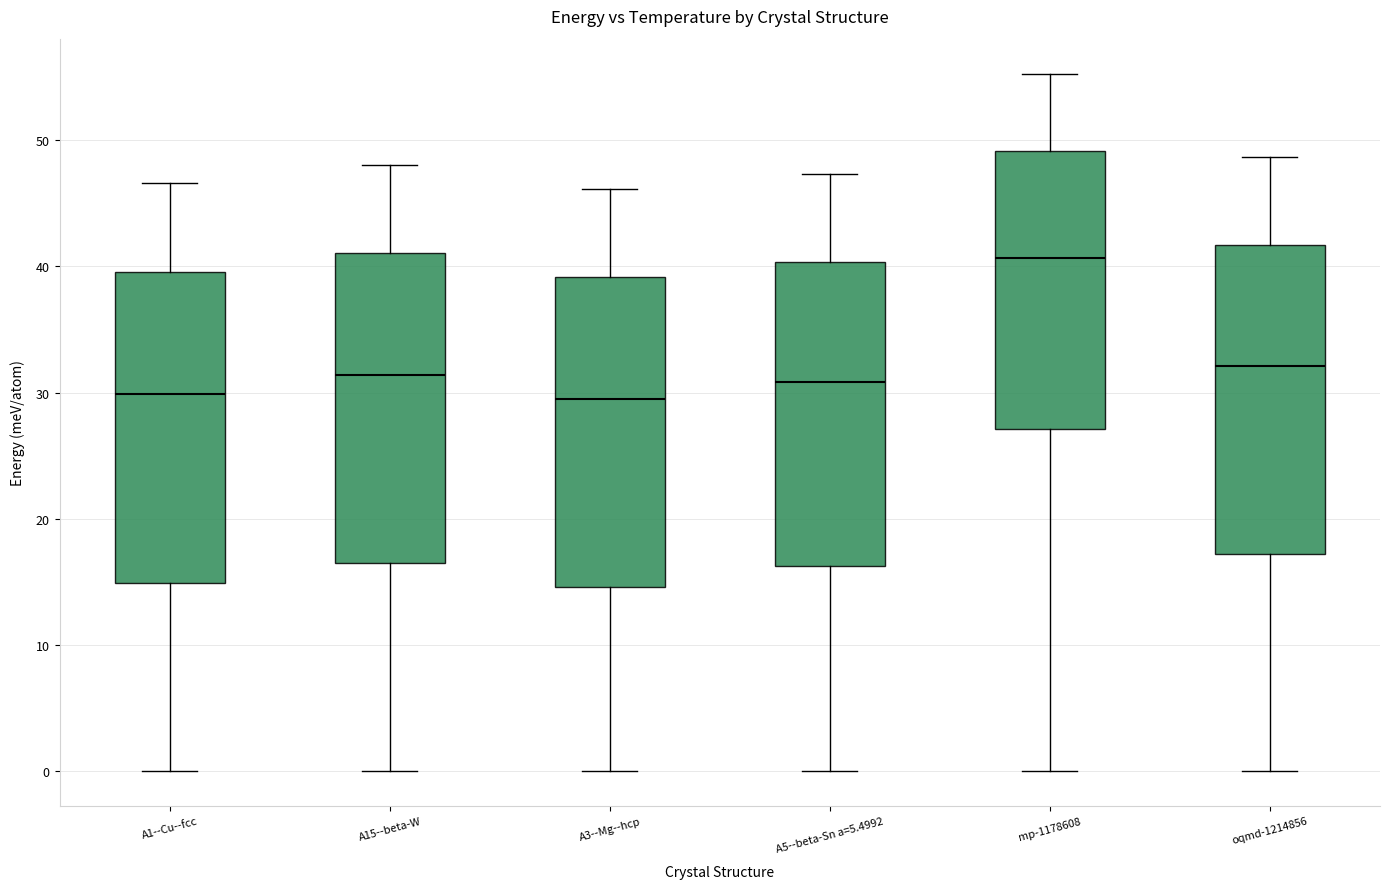

Reading left to right, read every box against the y-axis: the position of its median line, the range the box covers, and the ends of its whiskers. The values are not printed on the chart, so give them approximately, as read against the axis.

A1--Cu--fcc: median 30, box 15 to 40, whiskers 0 to 47
A15--beta-W: median 31, box 17 to 41, whiskers 0 to 48
A3--Mg--hcp: median 29, box 15 to 39, whiskers 0 to 46
A5--beta-Sn a=5.4992: median 31, box 16 to 40, whiskers 0 to 47
mp-1178608: median 41, box 27 to 49, whiskers 0 to 55
oqmd-1214856: median 32, box 17 to 42, whiskers 0 to 49